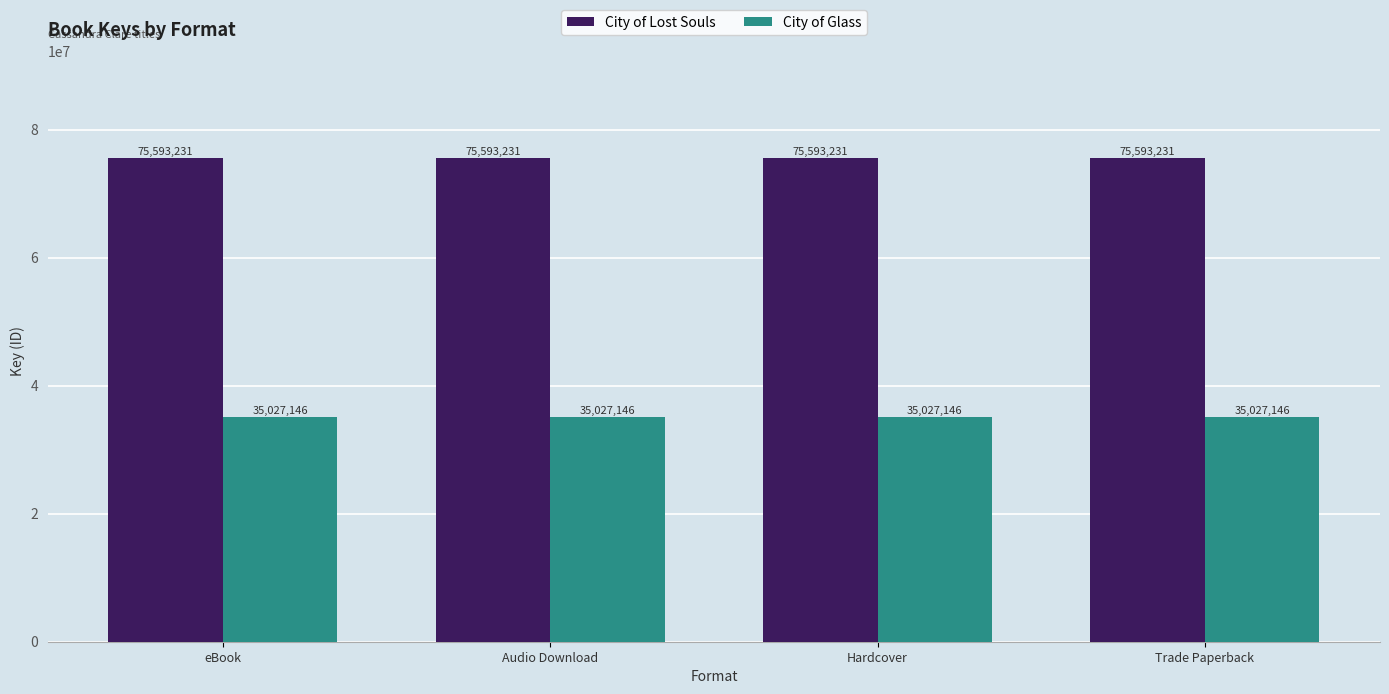

What is the sum of all City of Glass values?

140108584